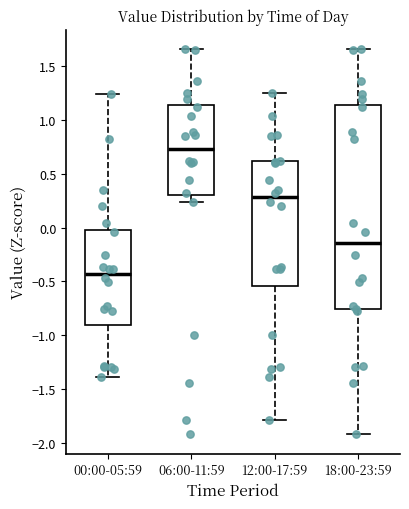

Reading left to right, read every box against the y-axis: the position of its median line, the range the box covers, and the ends of its whiskers. The values are not printed on the chart, so give them approximately, as read against the axis.

00:00-05:59: median -0.45, box -0.90 to 0.00, whiskers -1.40 to 1.25
06:00-11:59: median 0.75, box 0.30 to 1.15, whiskers 0.25 to 1.65
12:00-17:59: median 0.30, box -0.55 to 0.60, whiskers -1.80 to 1.25
18:00-23:59: median -0.15, box -0.75 to 1.15, whiskers -1.90 to 1.65